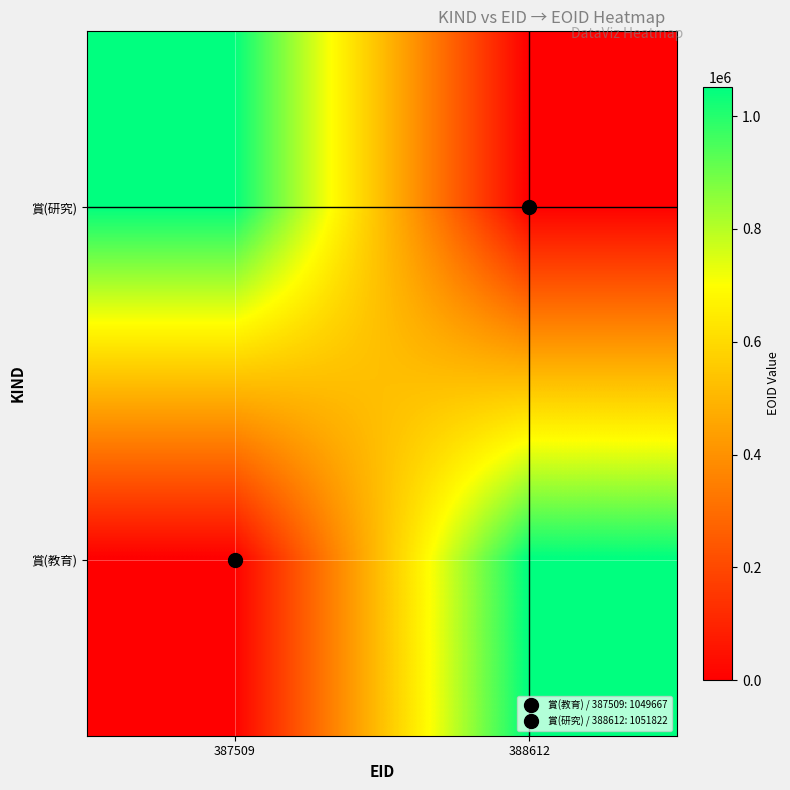

At which category is the sum across all series the highest?

388612